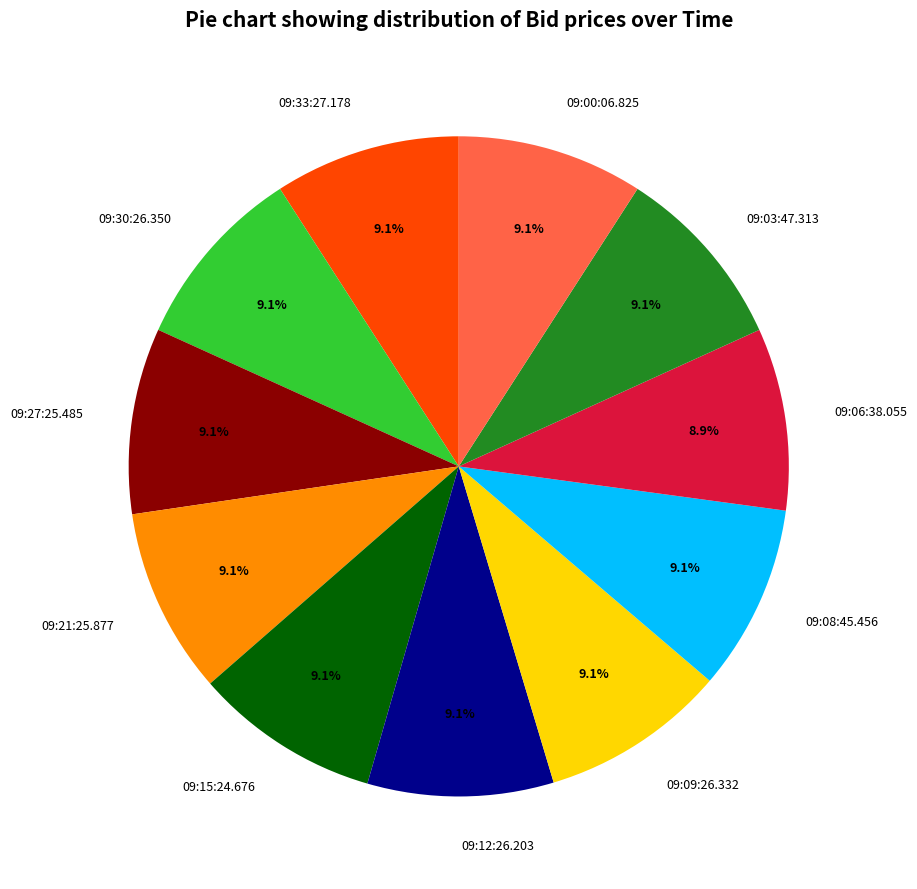

What portion of the pie excludes 09:12:26.203?

90.9%